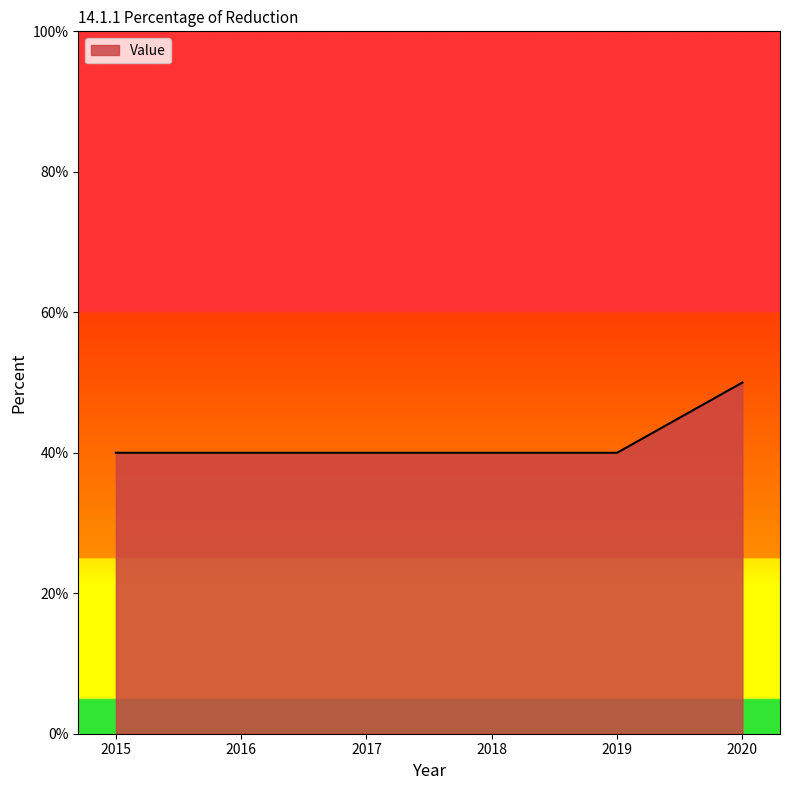

Is it true that the value at 2018 is 40?

True